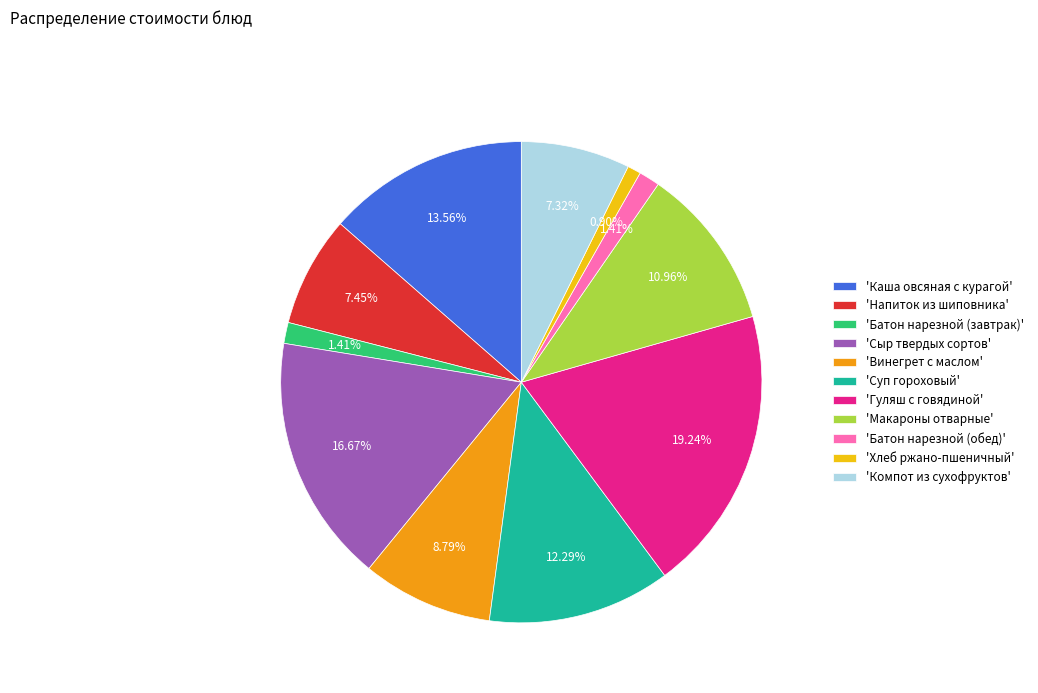

To the nearest percent, what is the difference between the largest and smallest slice percentages?

18%